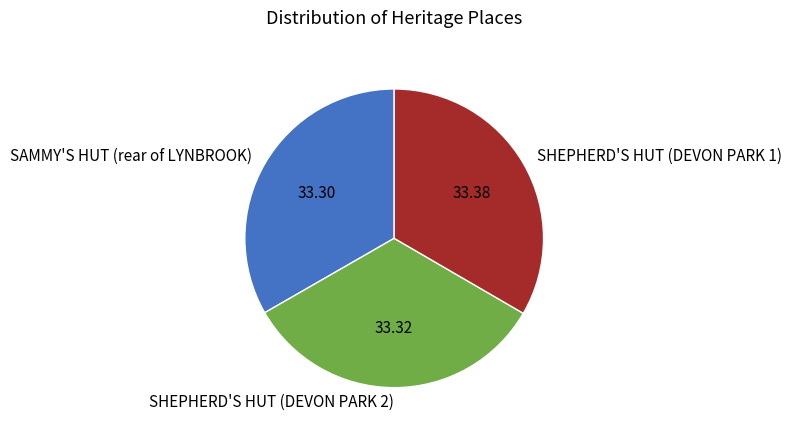

What is the ratio of the value at SAMMY'S HUT (rear of LYNBROOK) to the value at SHEPHERD'S HUT (DEVON PARK 1)?

1.0